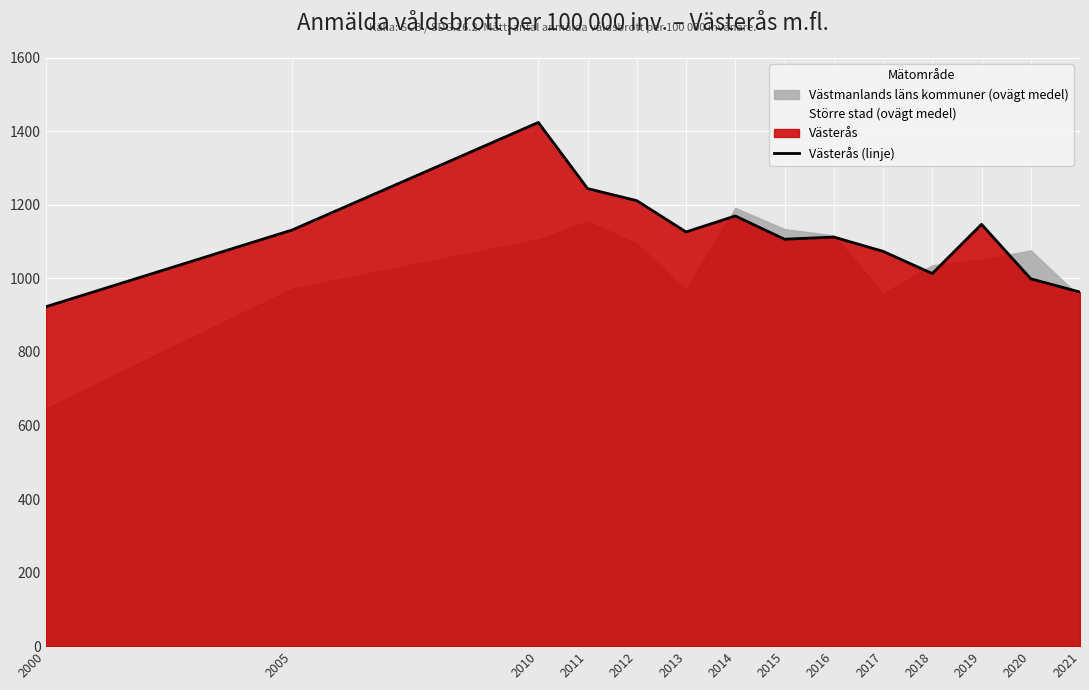

At which label is the value closest to 1173?

2014